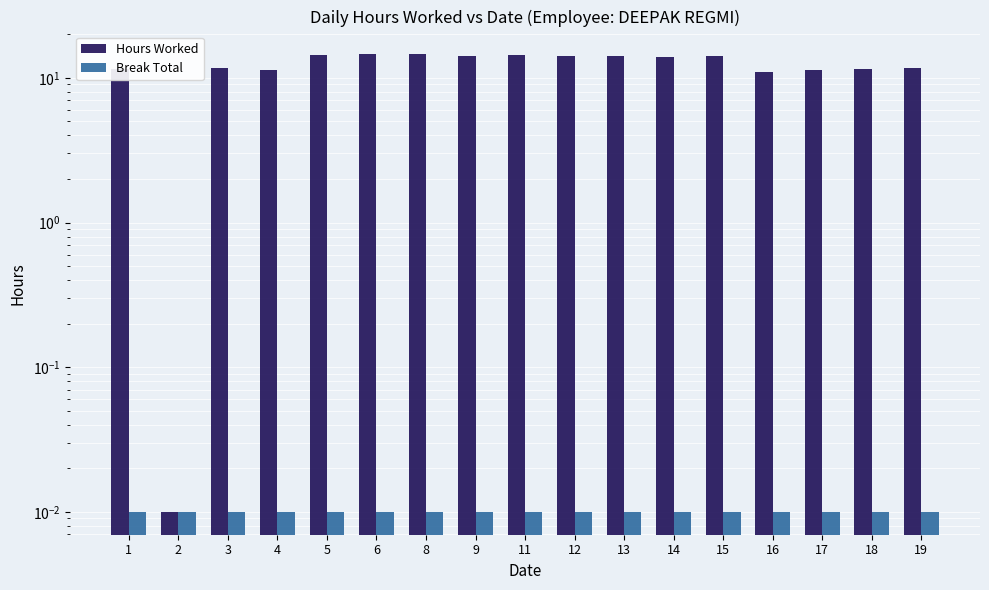

List the series in order of their peak value, lowest first.

Break Total, Hours Worked